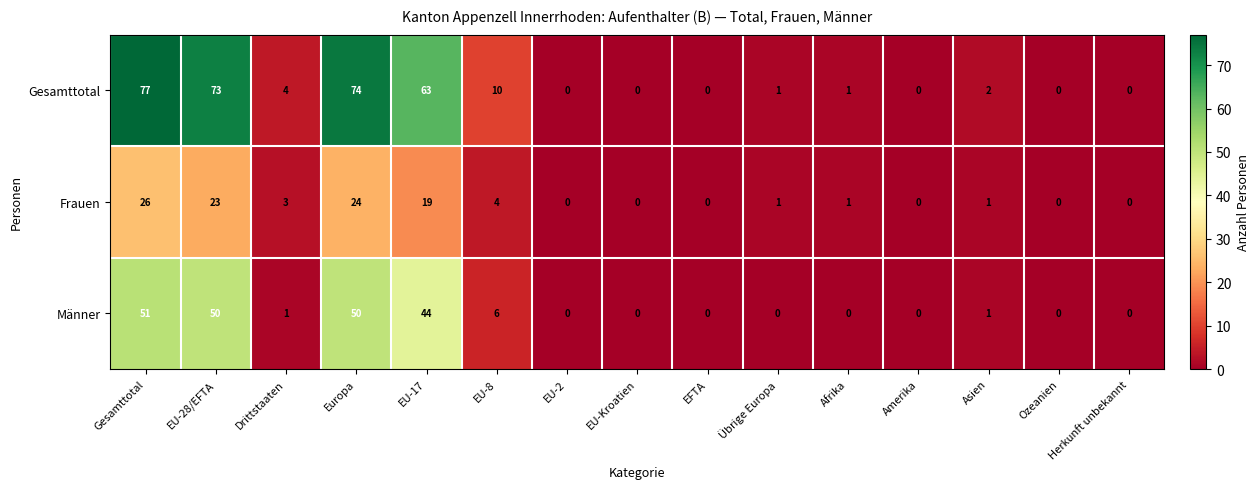

The Männer series shows -18 at Herkunft unbekannt. True or false?

False